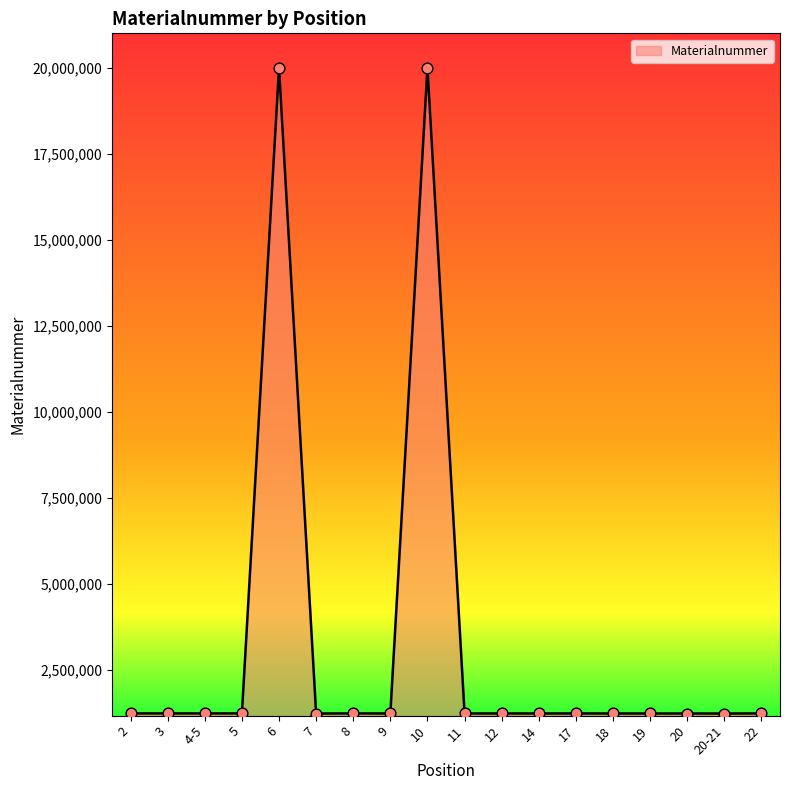

What is the change in value from 3 to 18?

-1633